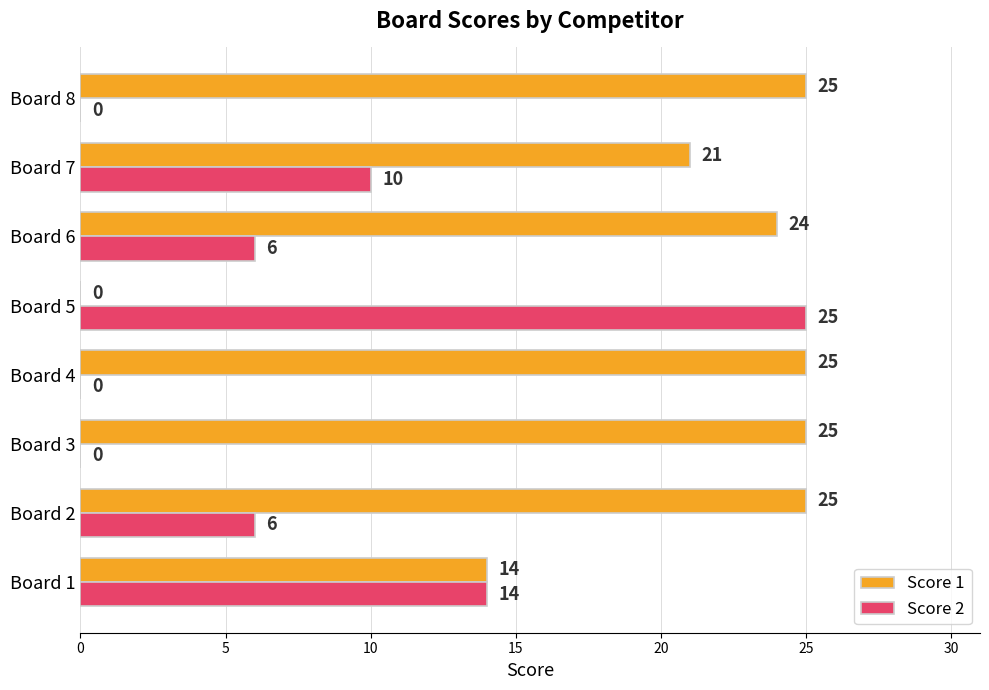

What is the total value across all series at Board 2?

31